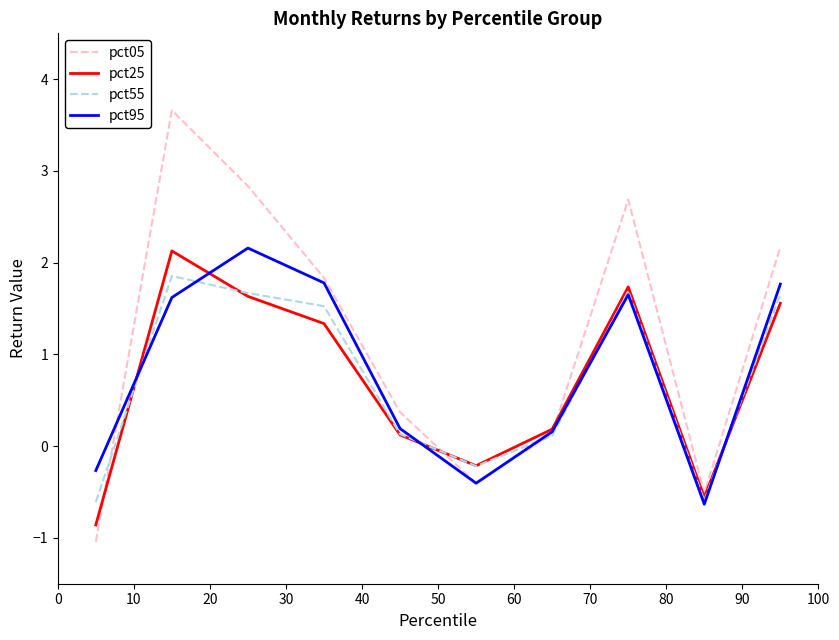

What is the minimum value for pct05?

-1.0